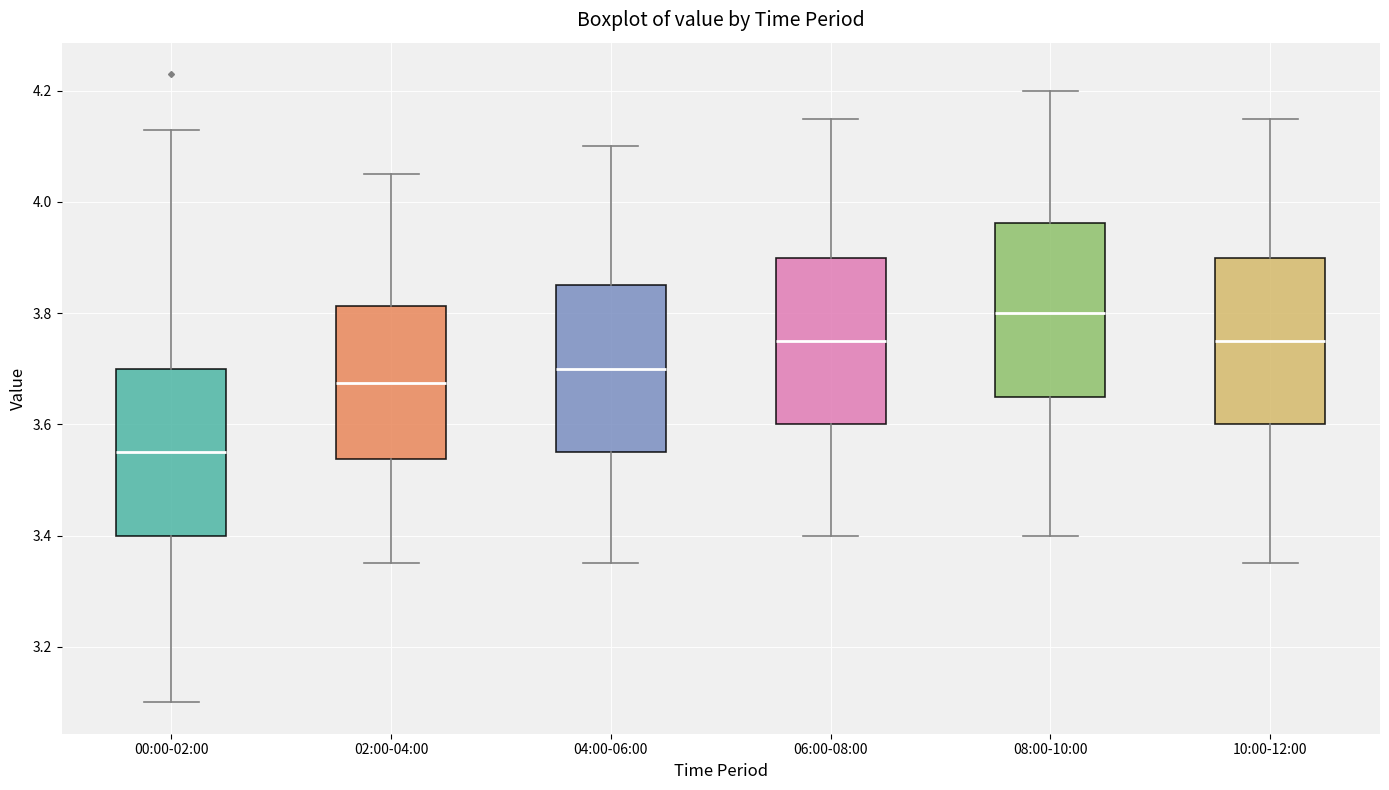

Which box's median line is the highest?

08:00-10:00